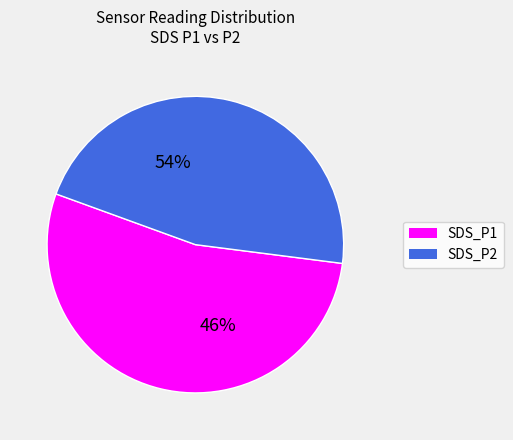

Which category has the biggest portion of the pie?

SDS_P1